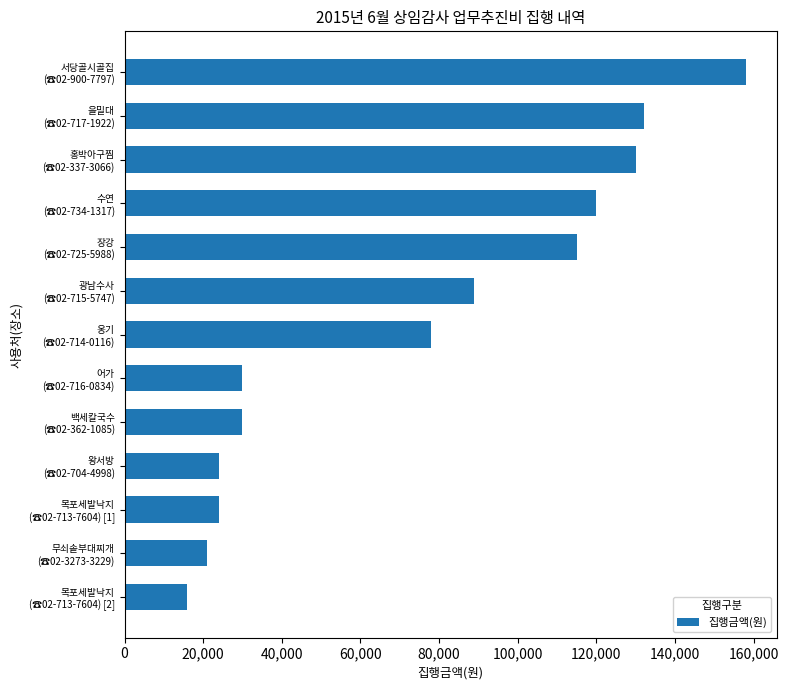

What is the difference between the maximum and minimum values?

142000